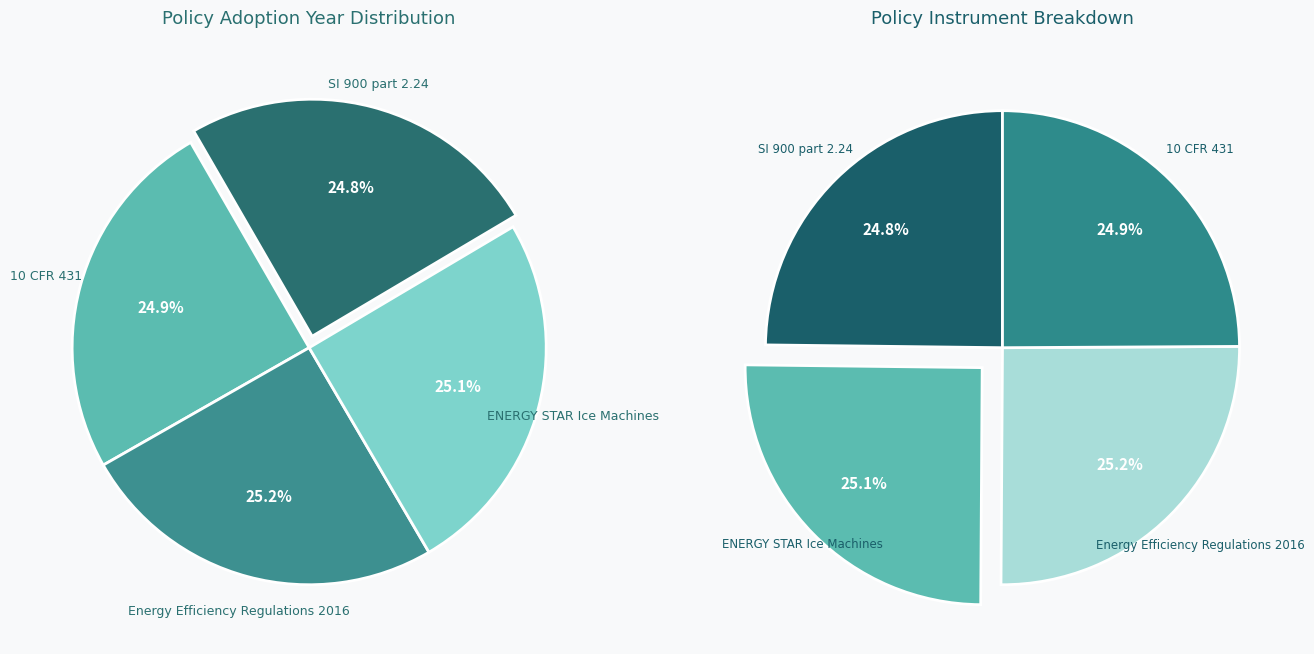

The ENERGY STAR Ice Machines slice represents 16% of the pie. True or false?

False